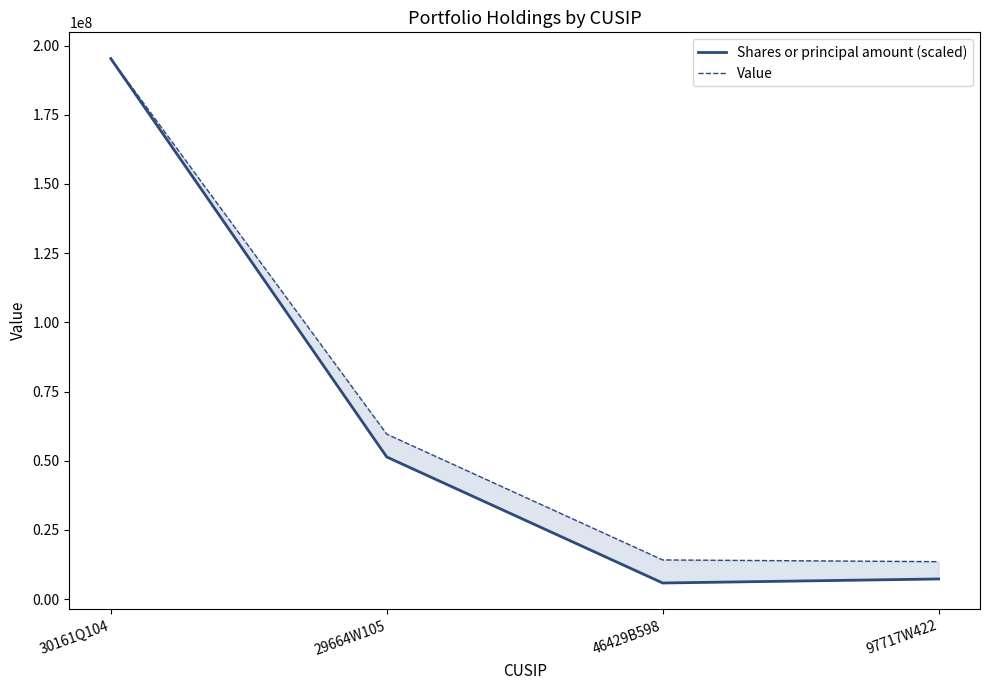

The value of Value at 46429B598 is 9505492.8. True or false?

False